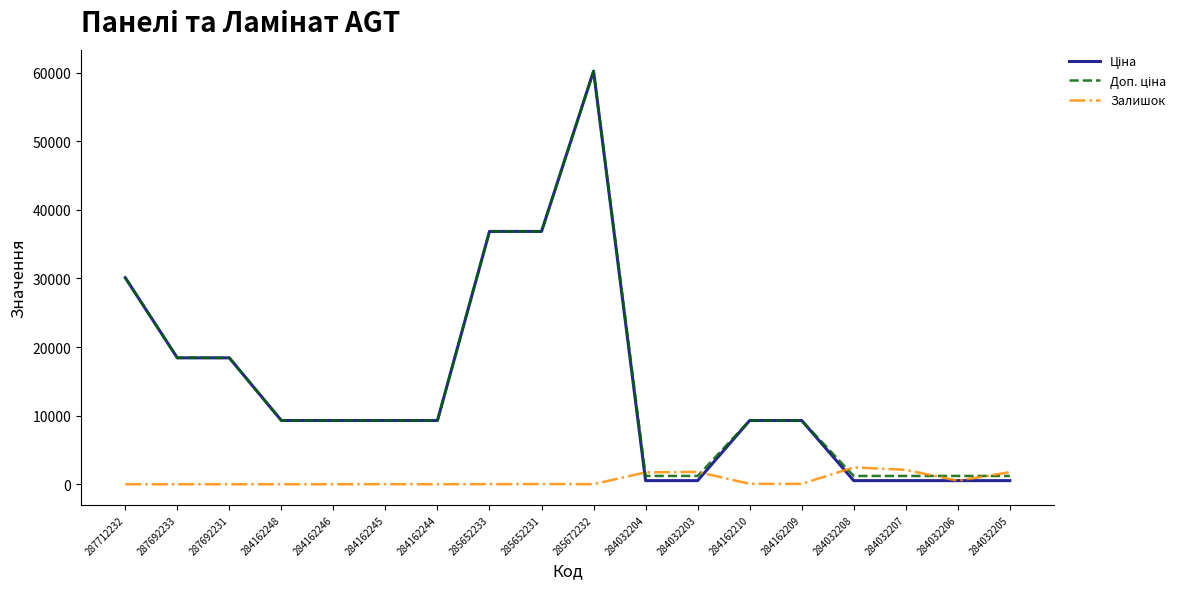

What is the greatest value displayed?

60205.6